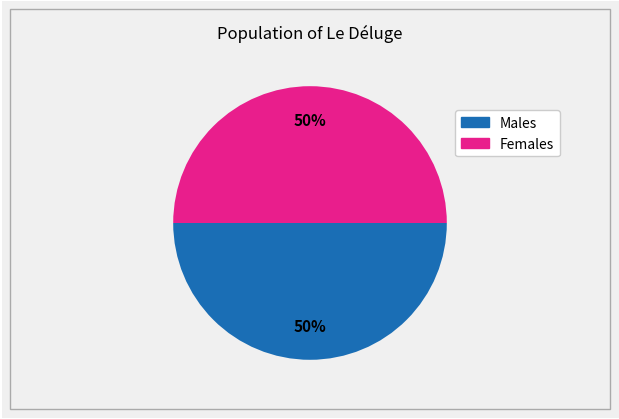

To the nearest percent, what is the average slice percentage?

50%